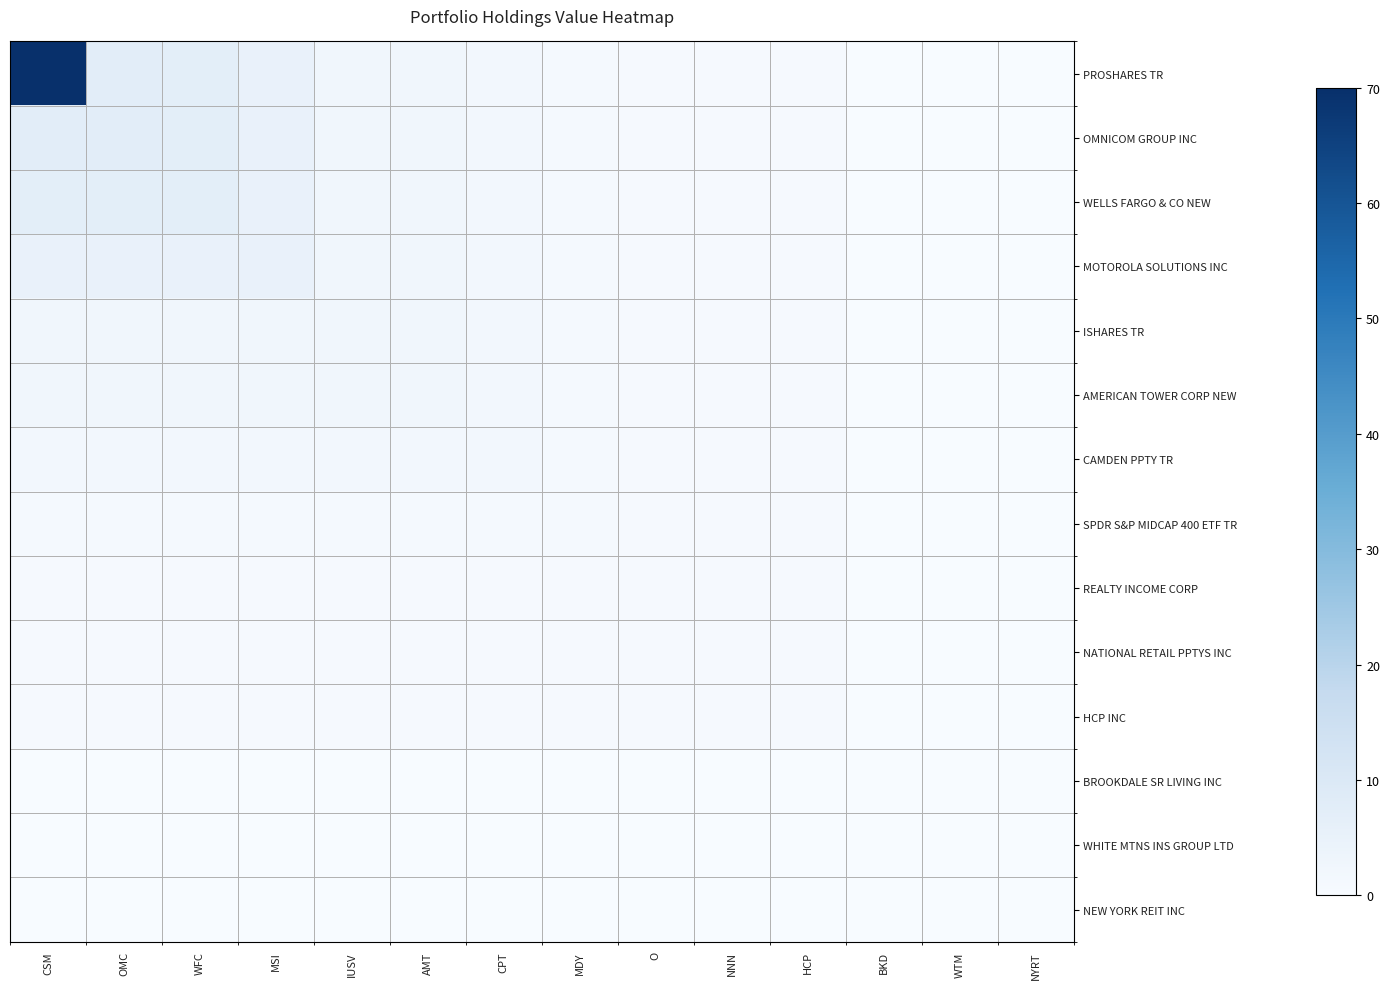

What is the spread (max minus min) of values at CSM?

20438000